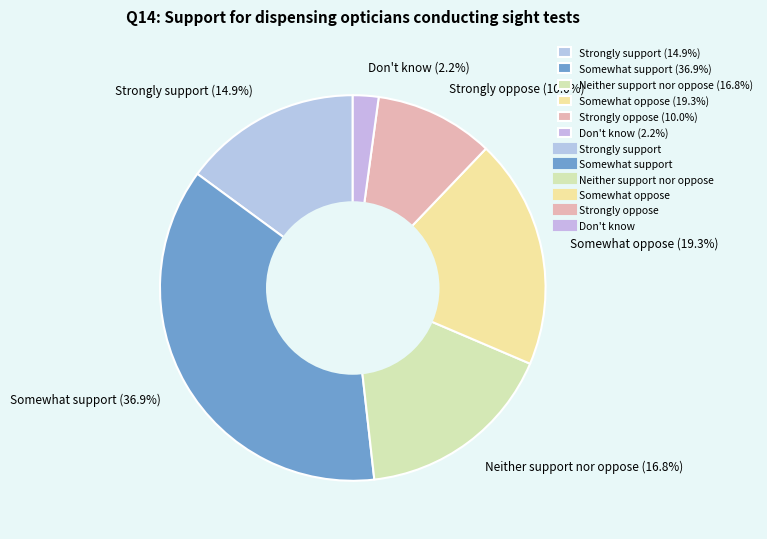

To the nearest percent, what percentage of the pie is Don't know?

2%